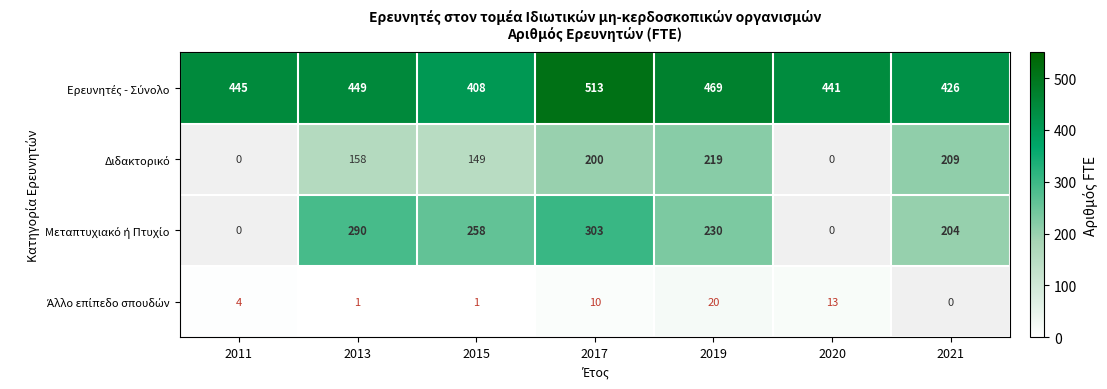

What is the difference between the highest and lowest values at 2017?

503